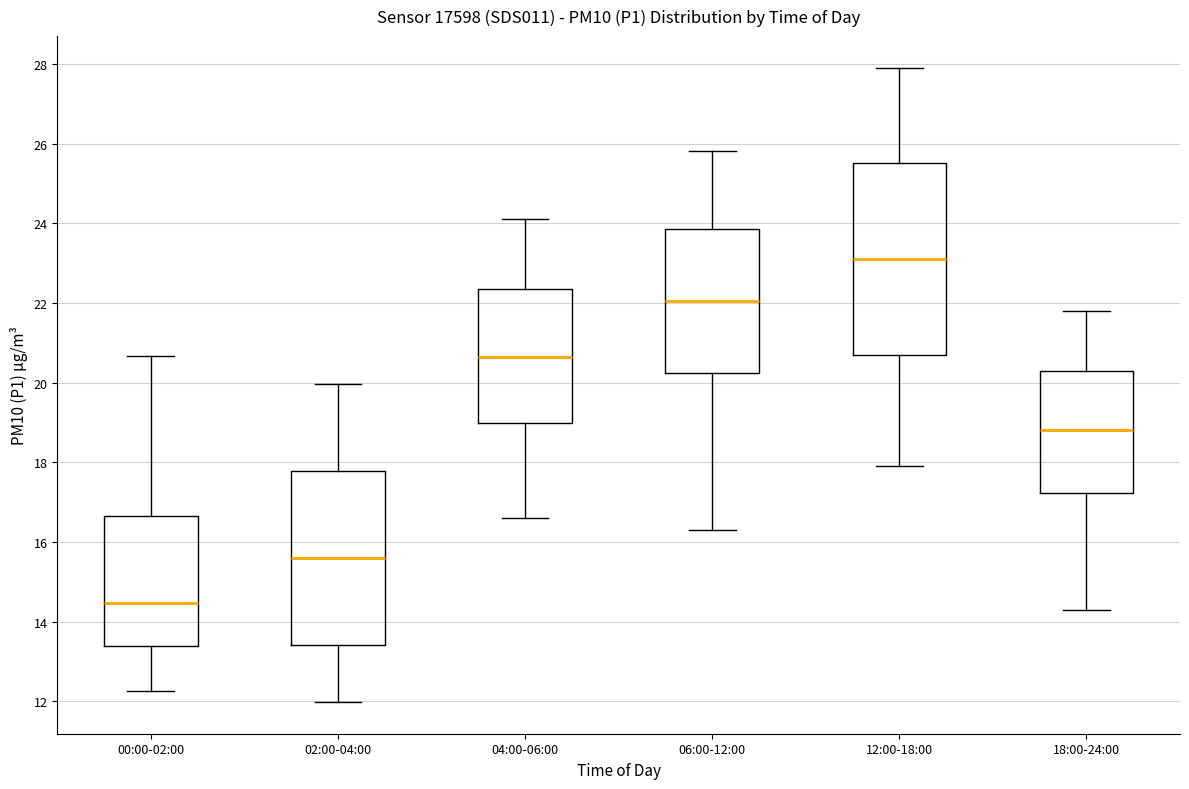

Where does the upper whisker of the box for 06:00-12:00 end on the y-axis? The values are not printed on the chart, so give them approximately, as read against the axis.

25.8